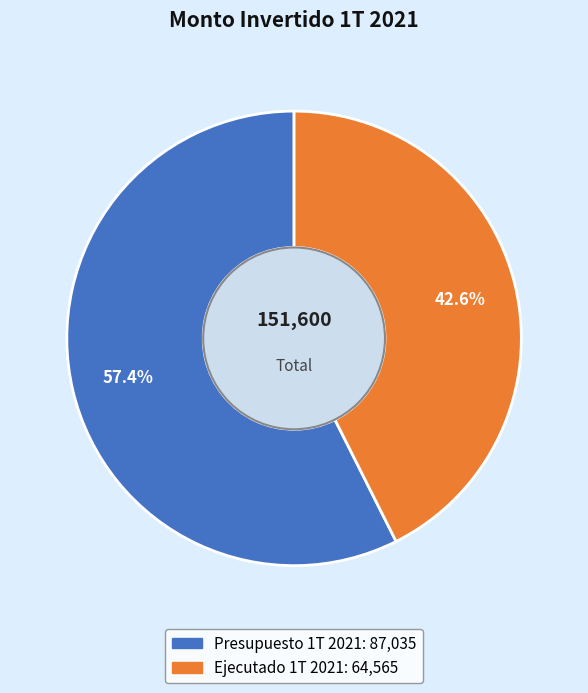

Rank the categories by value from lowest to highest.

Ejecutado 1T 2021, Presupuesto 1T 2021